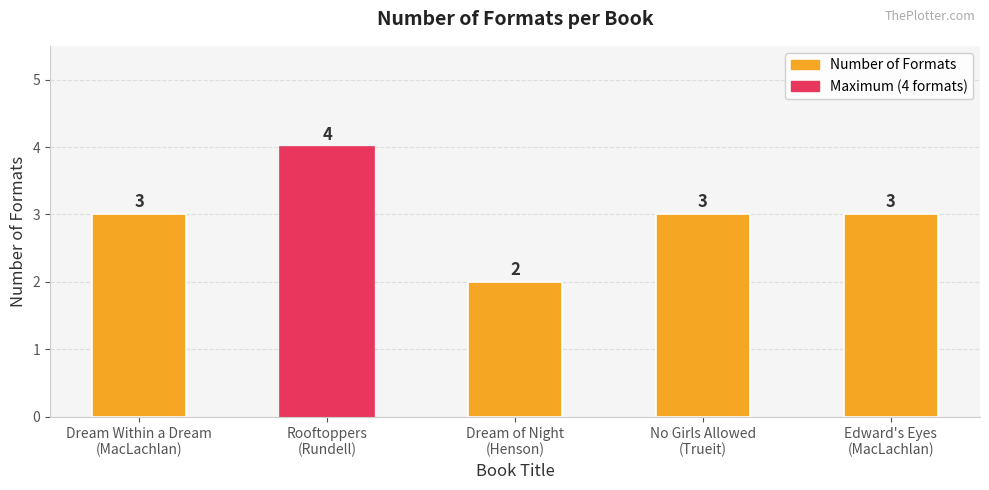

Which label corresponds to the smallest value in the chart?

Dream of Night
(Henson)